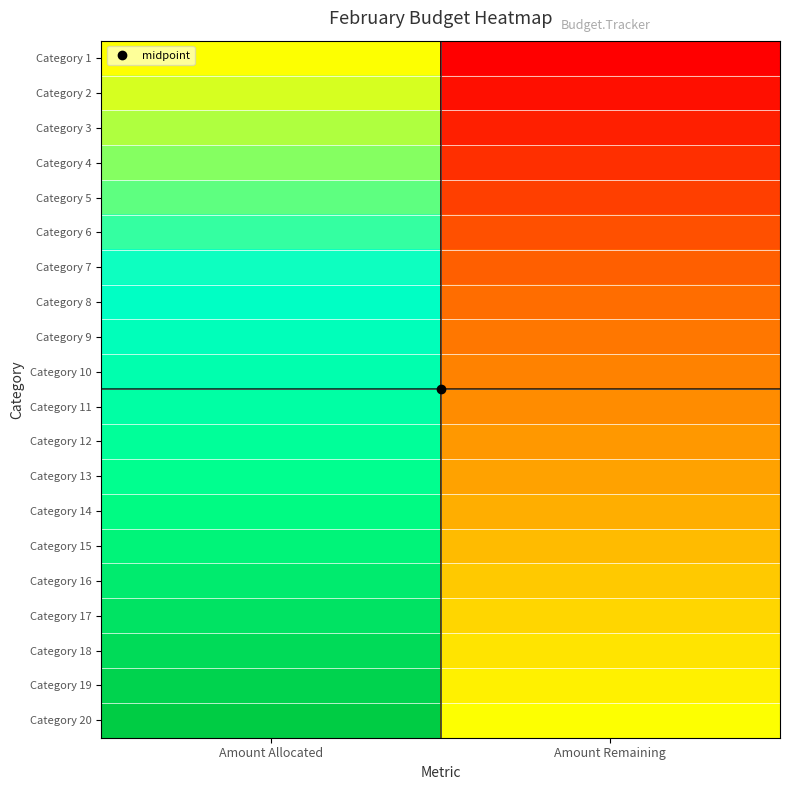

List the series in order of their peak value, highest first.

Category 20, Category 19, Category 18, Category 17, Category 16, Category 15, Category 14, Category 13, Category 12, Category 11, Category 10, Category 9, Category 8, Category 7, Category 6, Category 5, Category 4, Category 3, Category 2, Category 1